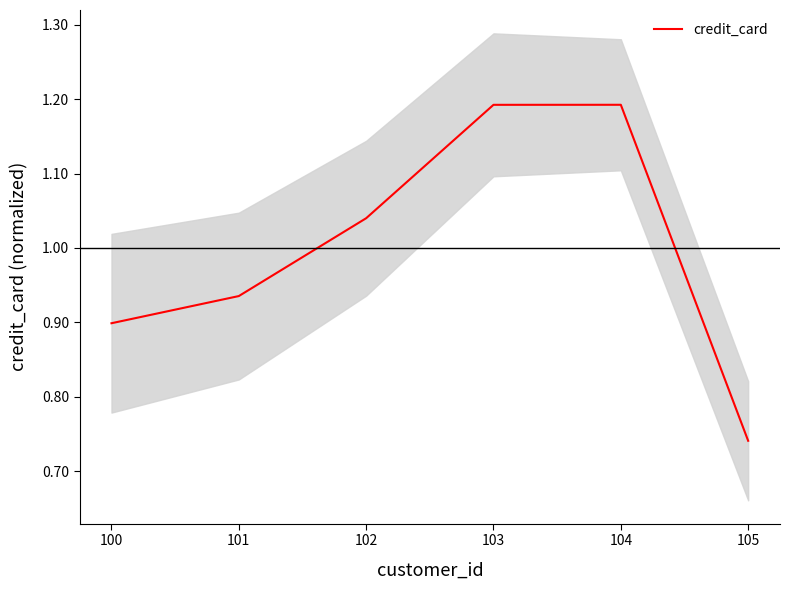

What is the minimum value shown in the chart?

0.7